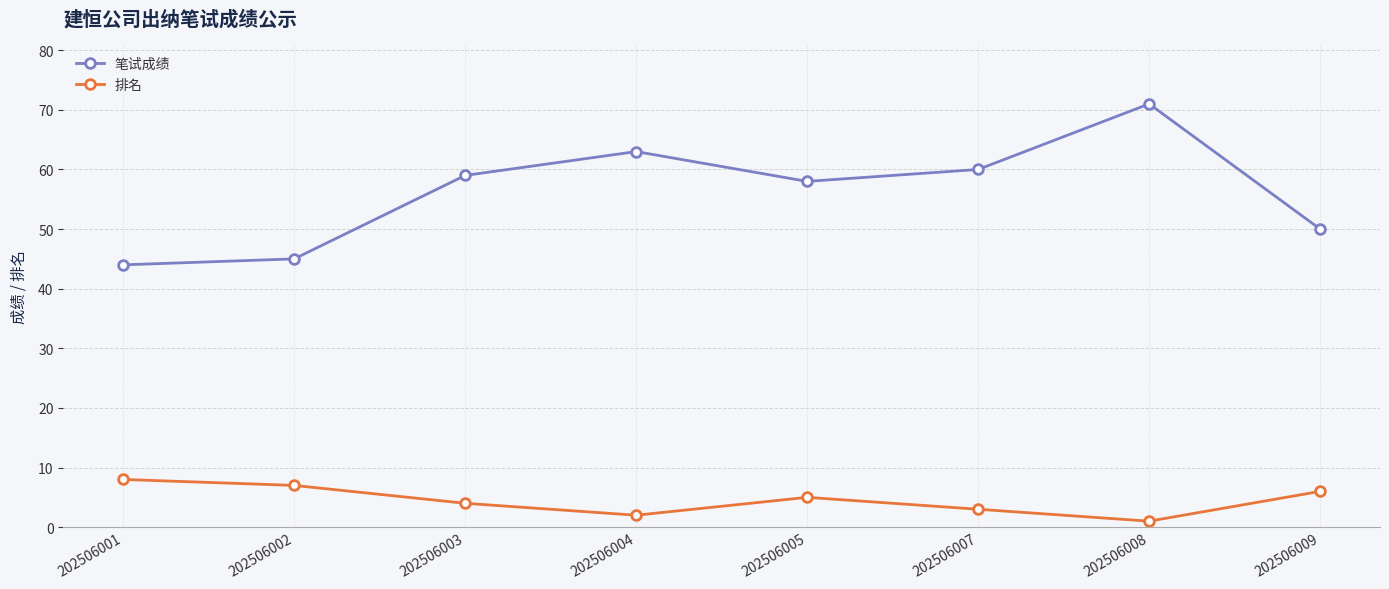

What is the average value of the 笔试成绩 series?

56